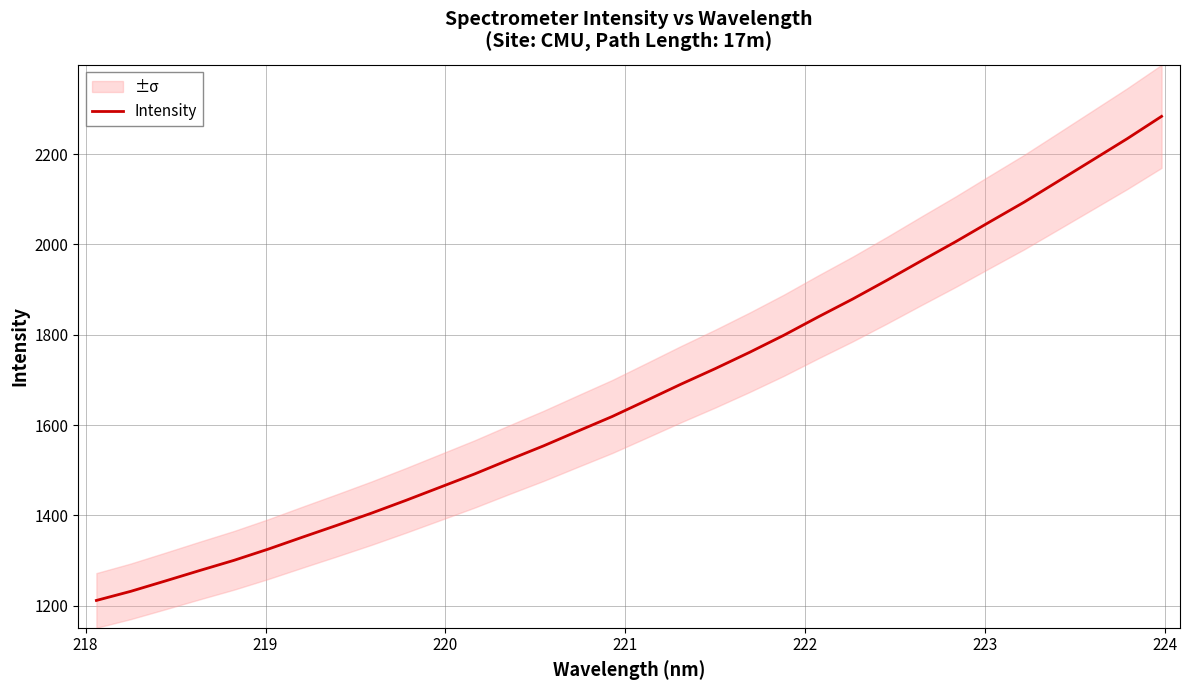

What is the lowest value of the Intensity series?

1211.3